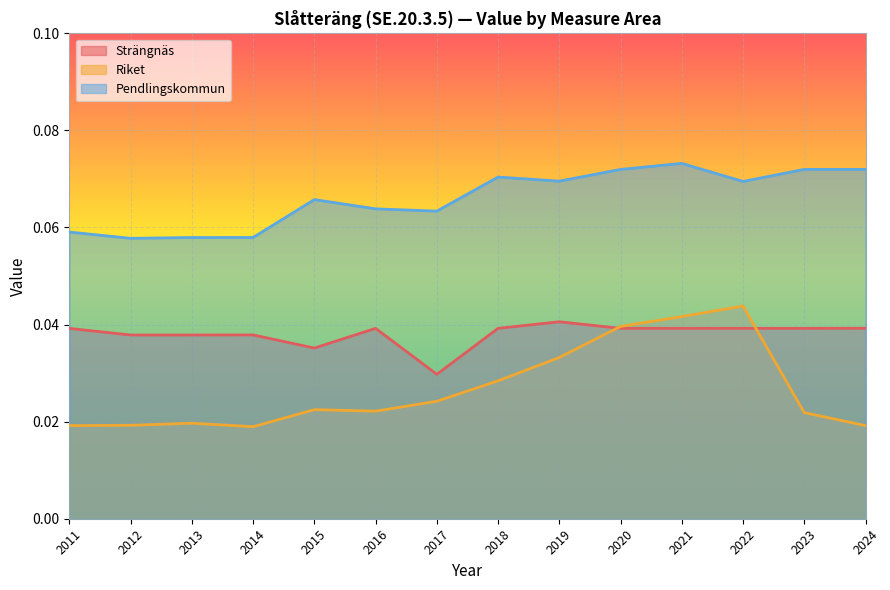

List the labels in order of Strängnäs value, largest first.

2019, 2024, 2018, 2020, 2021, 2022, 2023, 2016, 2011, 2014, 2012, 2013, 2015, 2017